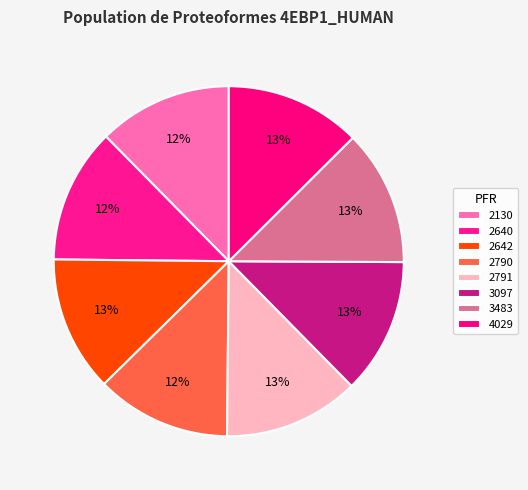

Count the number of slices in the pie.

8